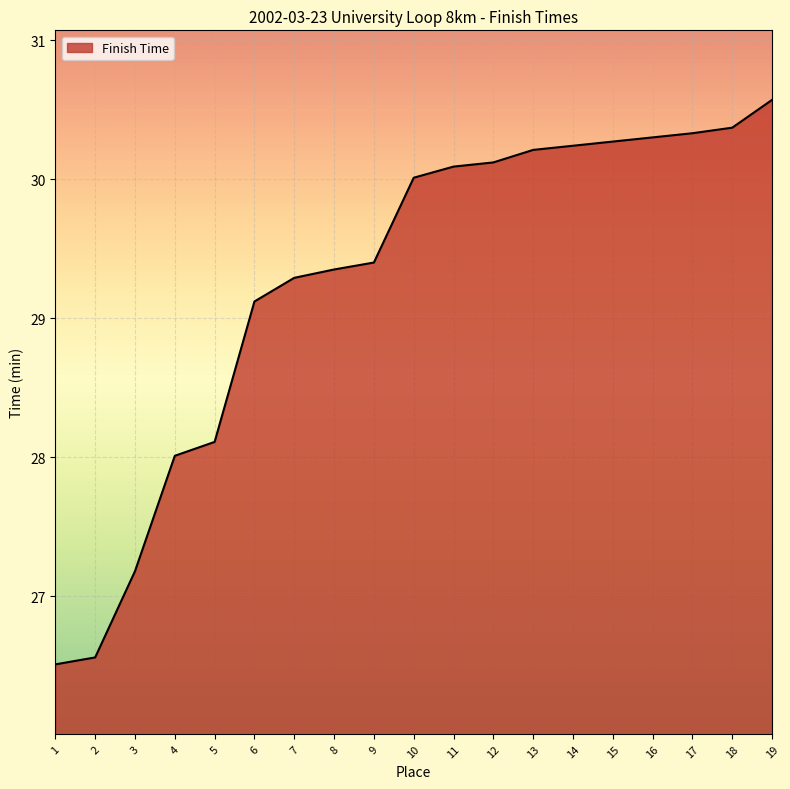

What is the smallest value displayed?

26.5